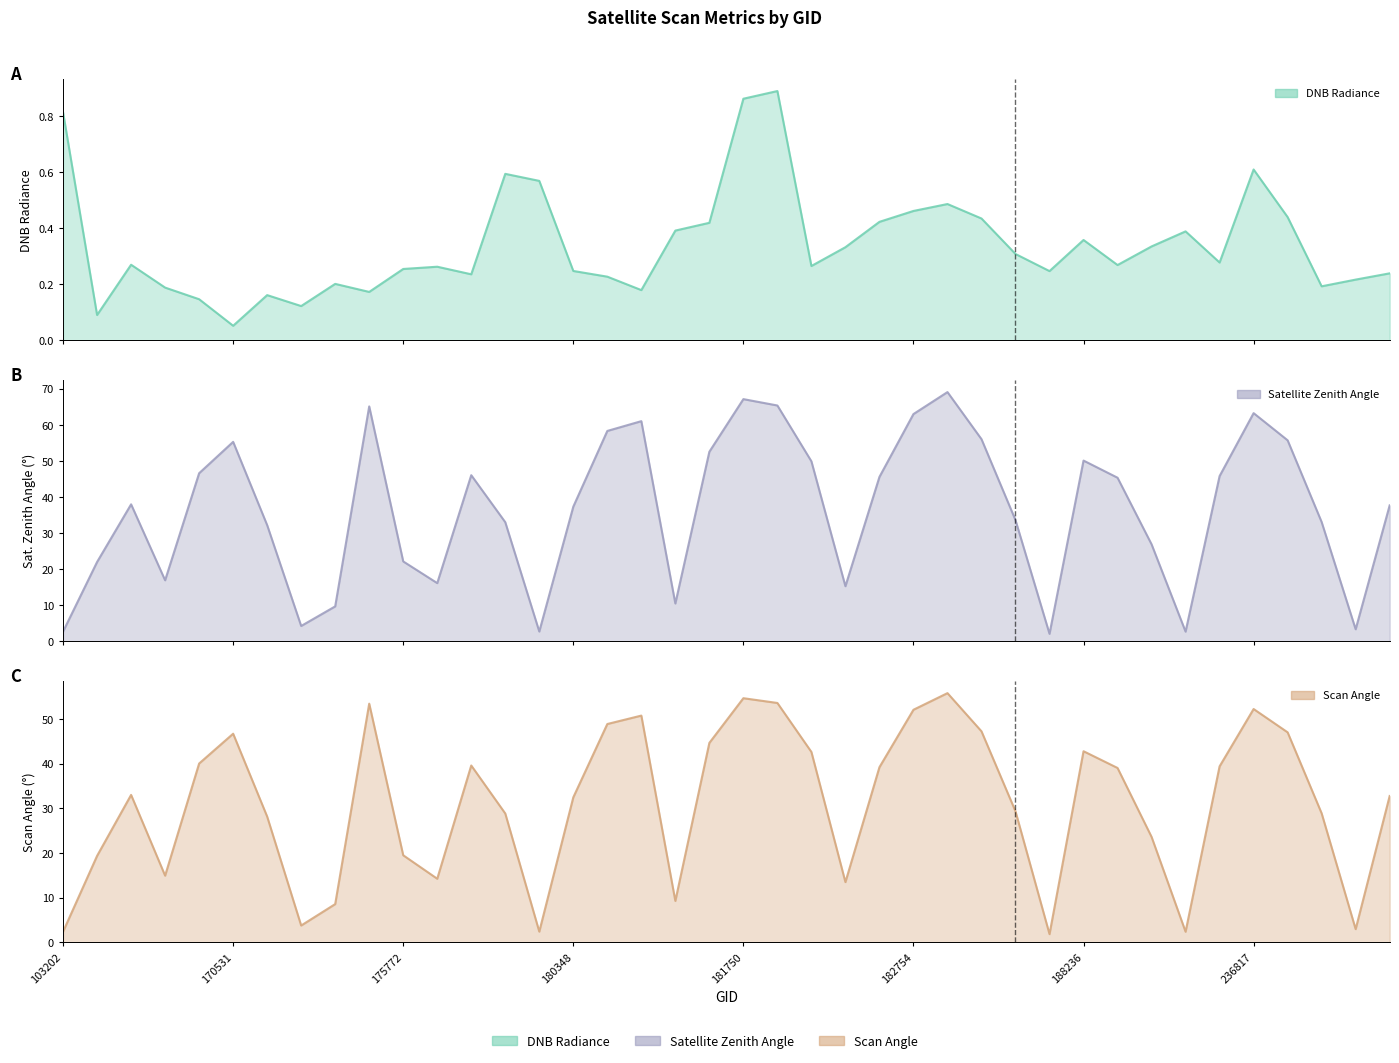

What is the smallest value displayed?

0.1